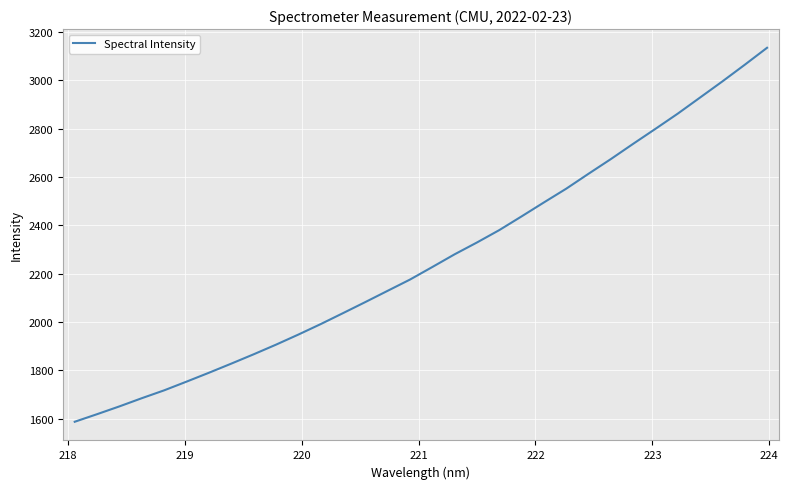

Does the chart have visible grid lines?

Yes